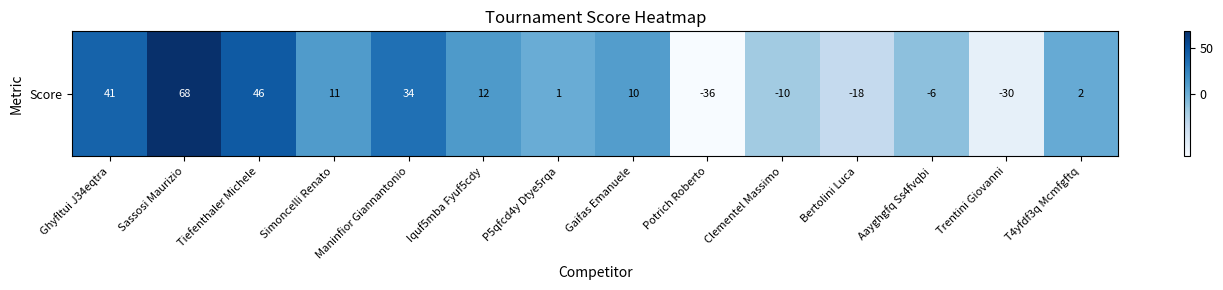

What is the difference between the maximum and second lowest values?

98